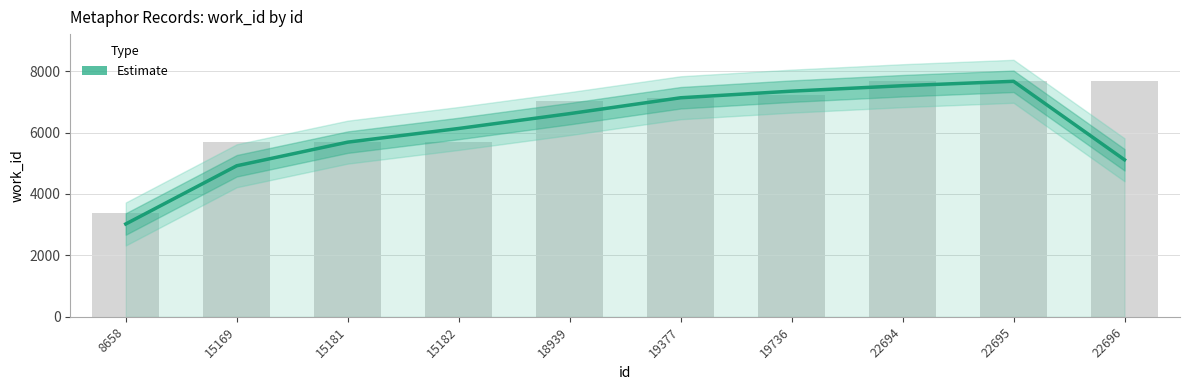

How many series are shown in this chart?

1